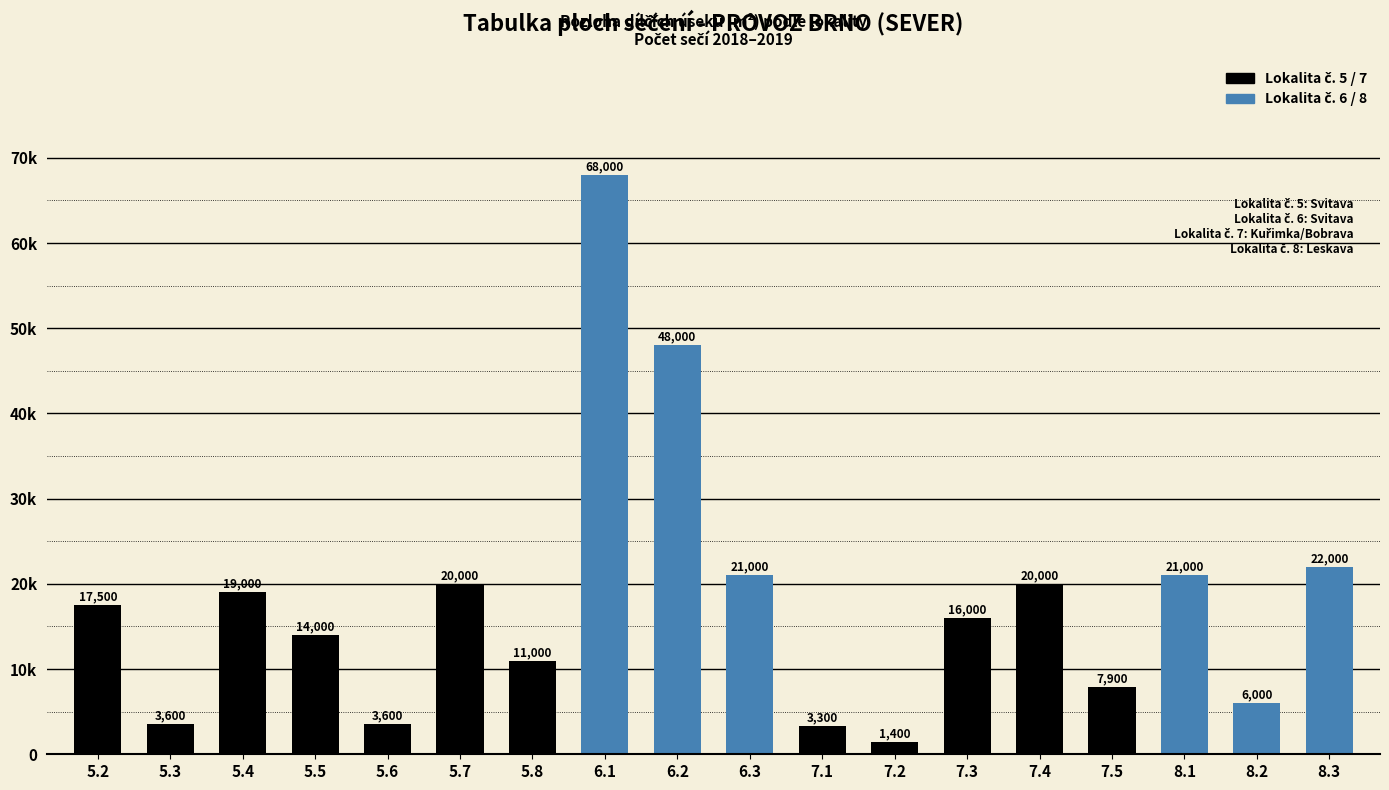

Are the bars horizontal?

No